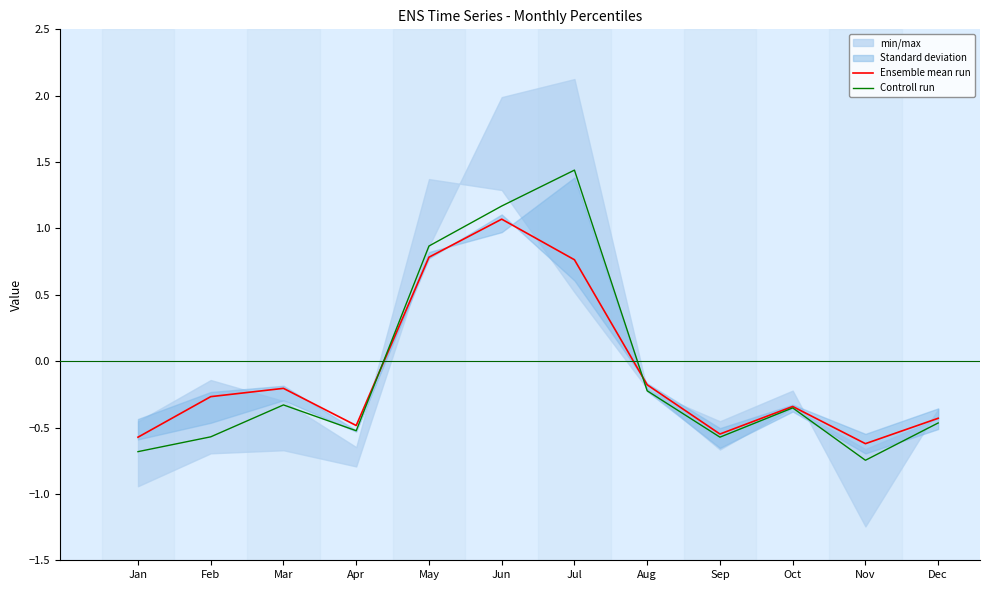

Is this an area chart (filled region under the line)?

No